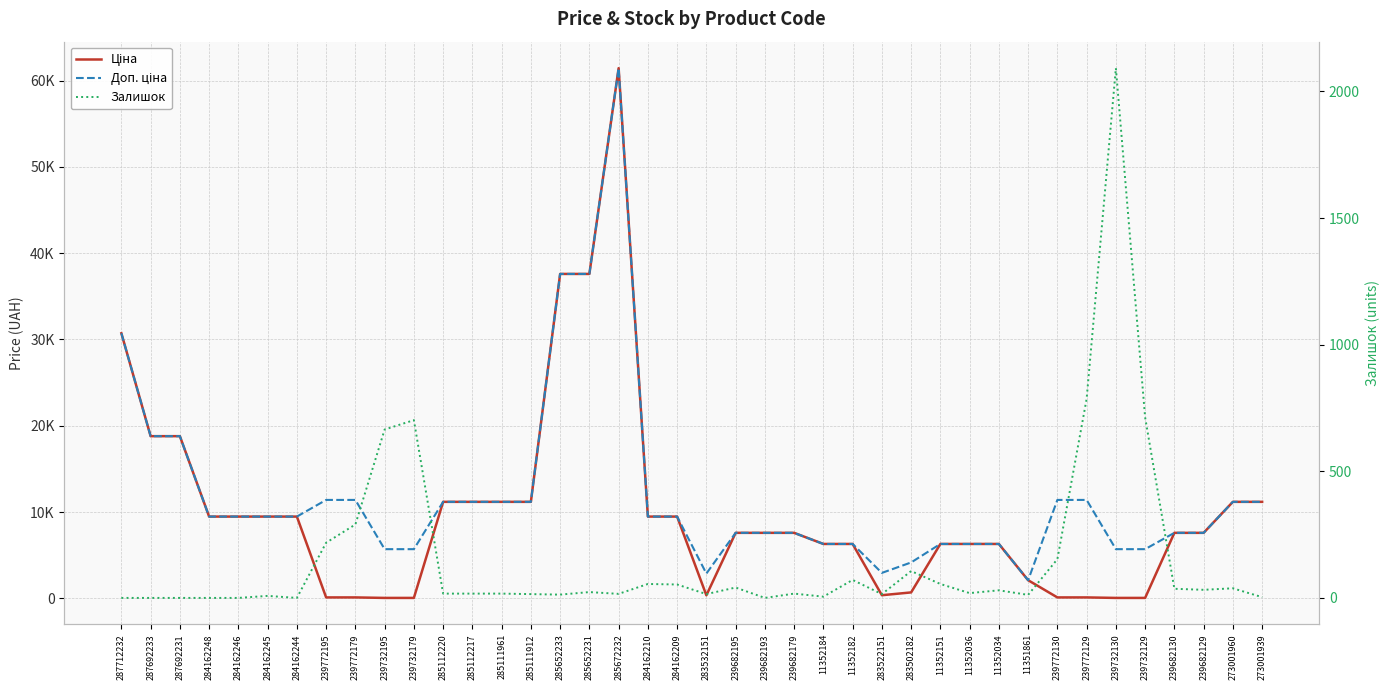

True or false: Залишок has a value of 665.0 at 239732195.

True